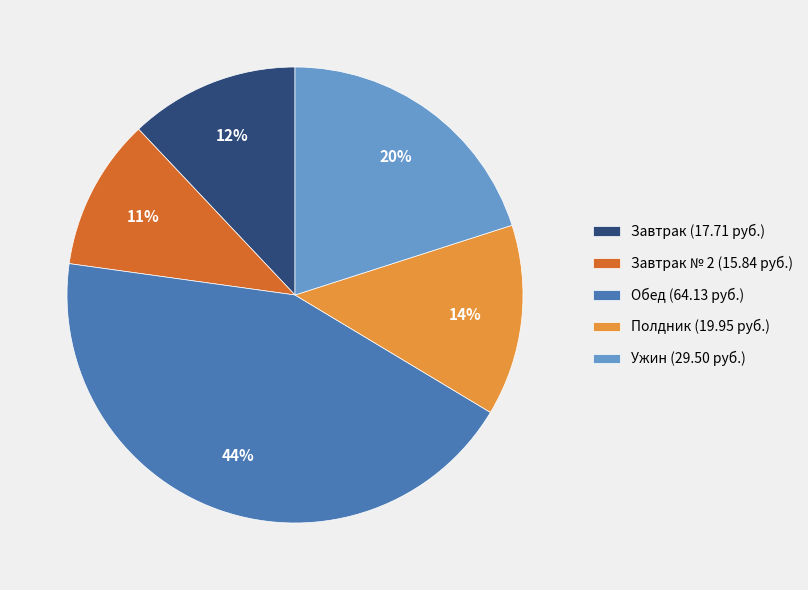

Which slice is the smallest?

Завтрак № 2 (15.84 руб.)